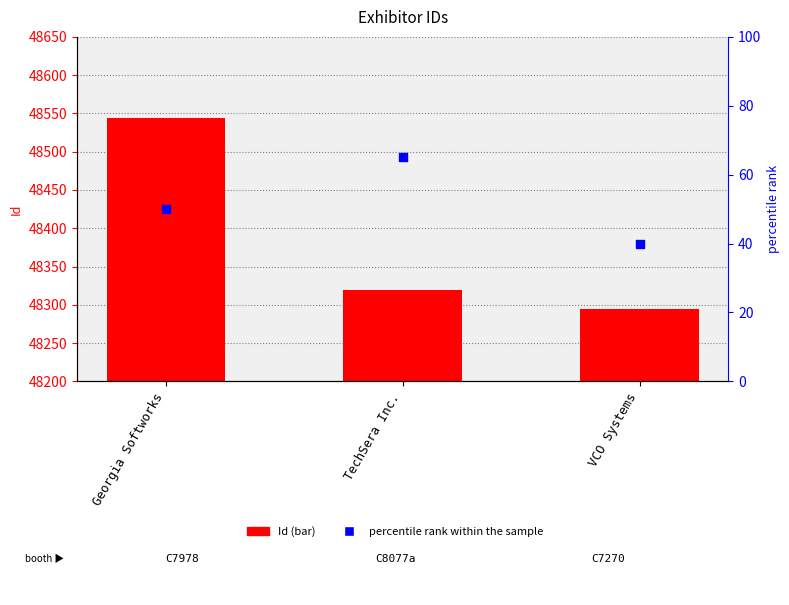

Is the value of percentile rank within the sample at Georgia Softworks greater than the value of Id at VCO Systems?

No